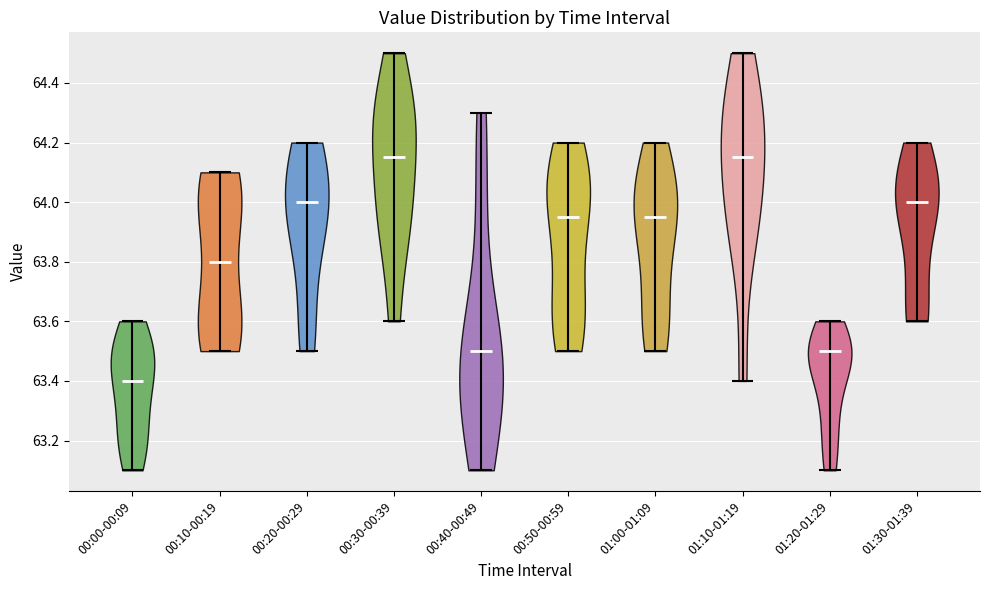

Reading left to right, read every violin against the y-axis: where its median line is, and the lowest and highest points it reaches. The values are not printed on the chart, so give them approximately, as read against the axis.

00:00-00:09: median line 63.40, lowest point 63.10, highest point 63.60
00:10-00:19: median line 63.80, lowest point 63.50, highest point 64.10
00:20-00:29: median line 64.00, lowest point 63.50, highest point 64.20
00:30-00:39: median line 64.16, lowest point 63.60, highest point 64.50
00:40-00:49: median line 63.50, lowest point 63.10, highest point 64.30
00:50-00:59: median line 63.96, lowest point 63.50, highest point 64.20
01:00-01:09: median line 63.96, lowest point 63.50, highest point 64.20
01:10-01:19: median line 64.16, lowest point 63.40, highest point 64.50
01:20-01:29: median line 63.50, lowest point 63.10, highest point 63.60
01:30-01:39: median line 64.00, lowest point 63.60, highest point 64.20